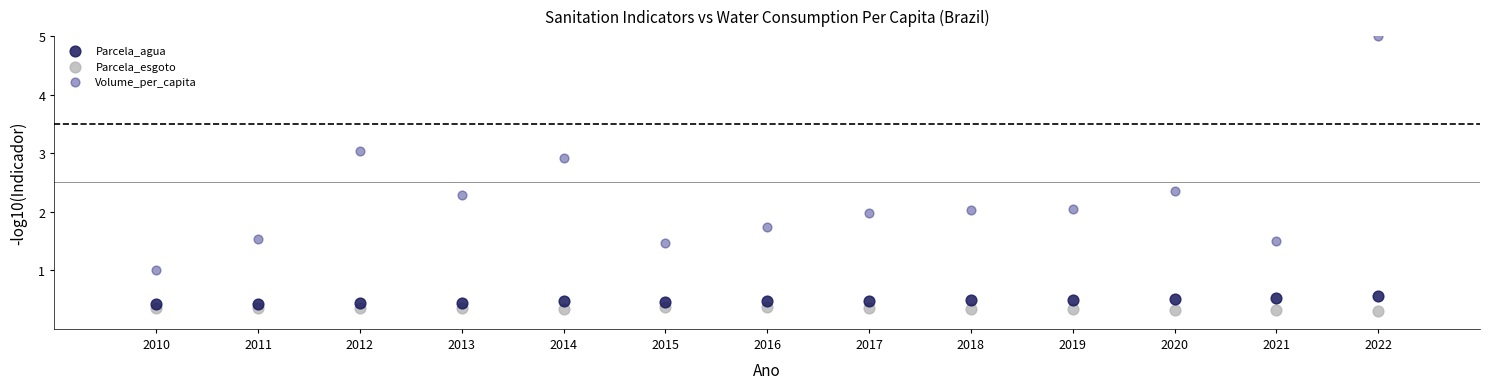

Which series contains the highest Y value?

Volume_per_capita